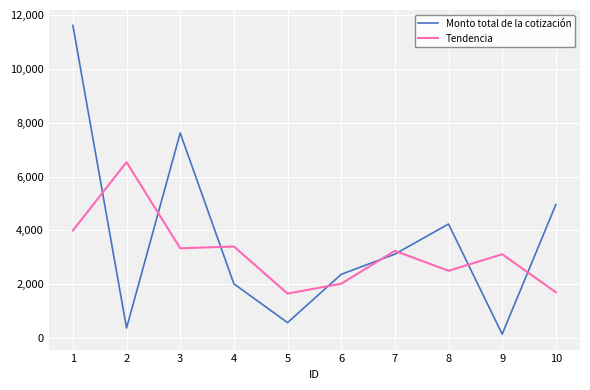

Rank the series at 5 from lowest to highest value.

Monto total de la cotización, Tendencia